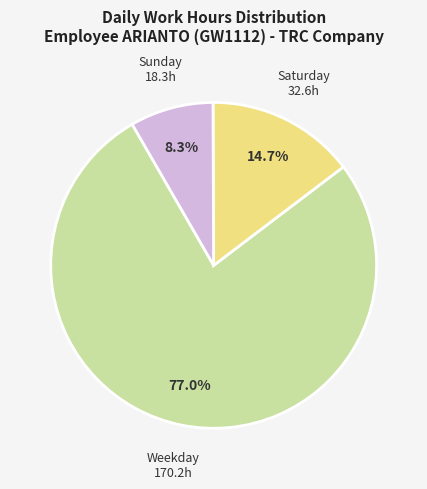

How many slices are in this pie chart?

3